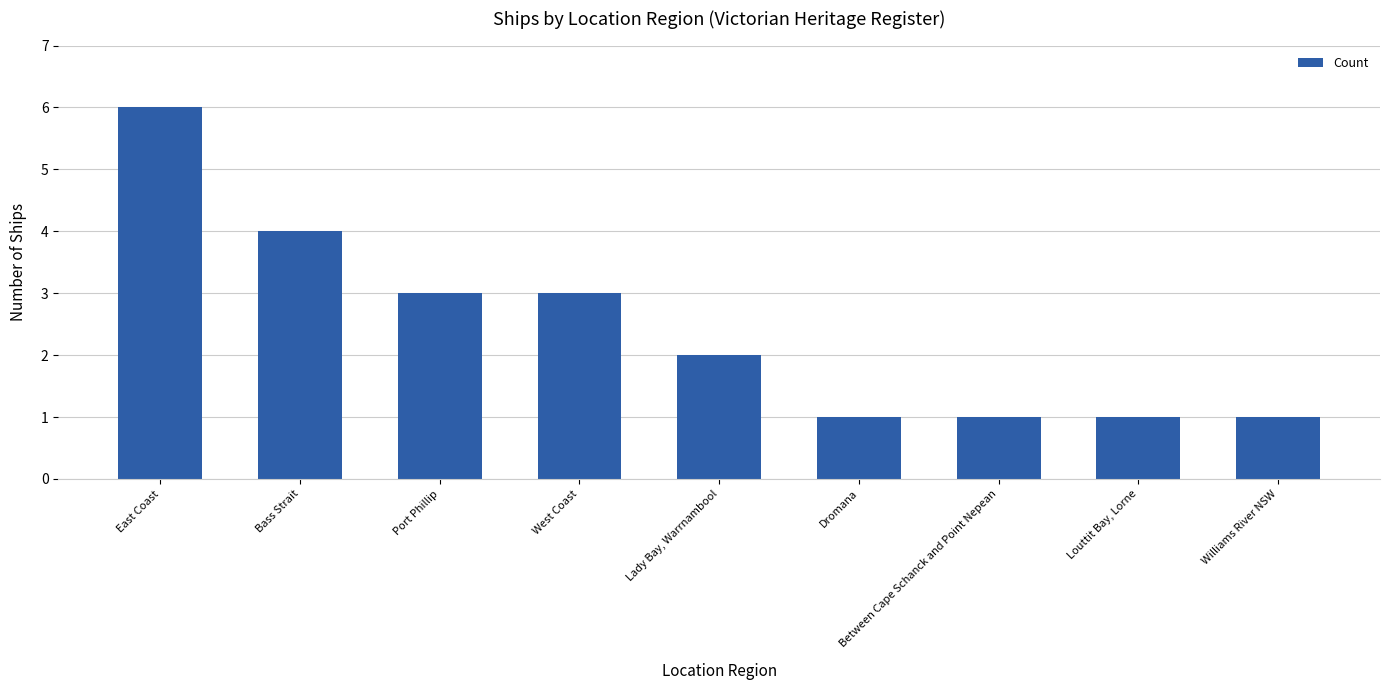

The value at Williams River NSW is 1. True or false?

True